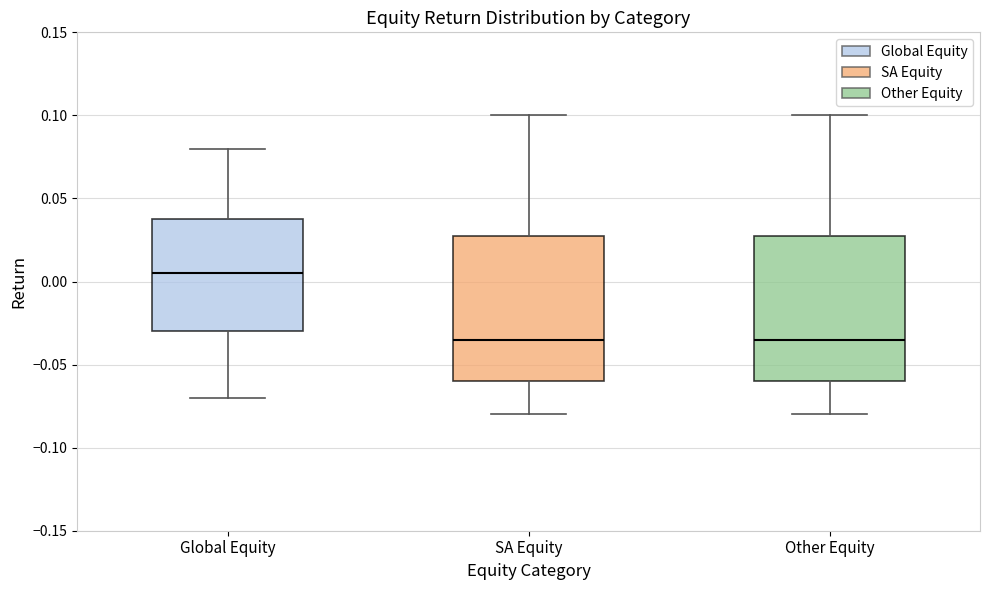

Which box has the highest median line?

Global Equity